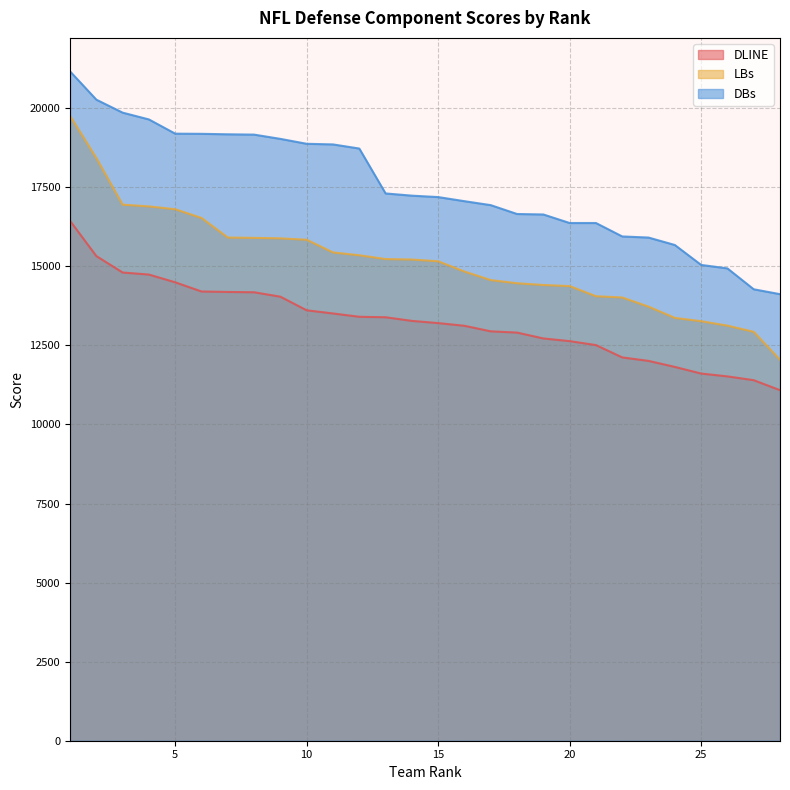

Where is DLINE nearest to the value 13762?

10